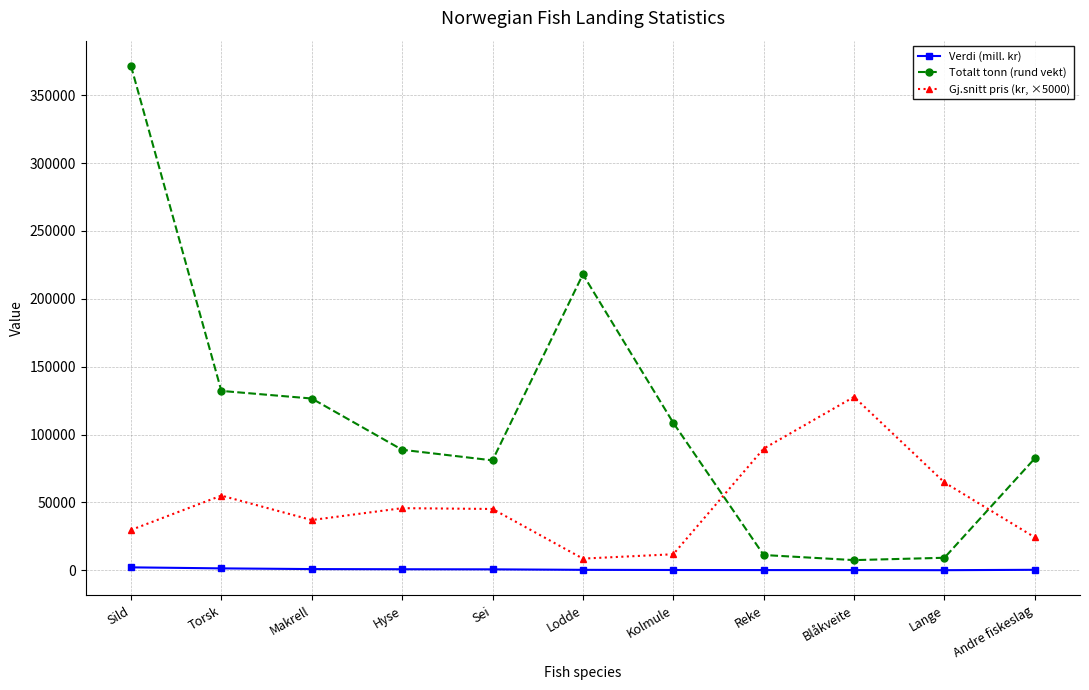

Which series has the largest total across all categories?

Totalt tonn (rund vekt)